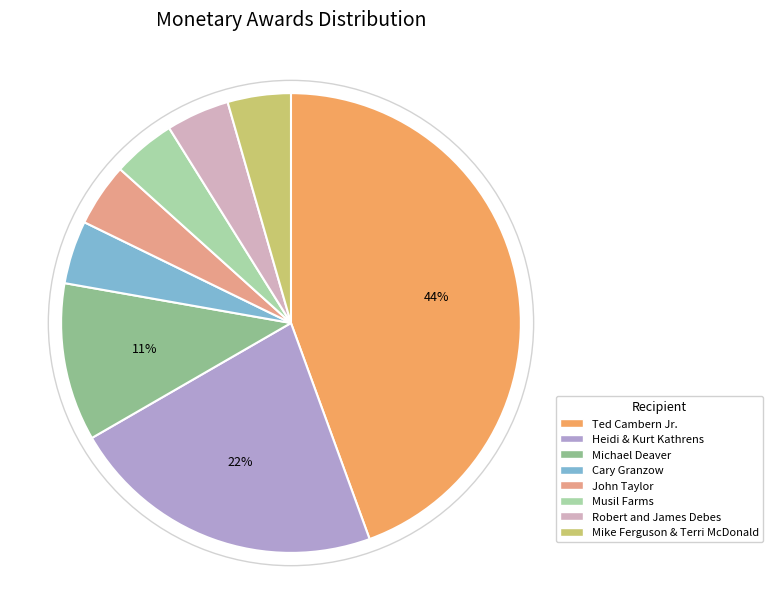

To the nearest percent, what is the combined percentage of Heidi & Kurt Kathrens and Mike Ferguson & Terri McDonald?

27%